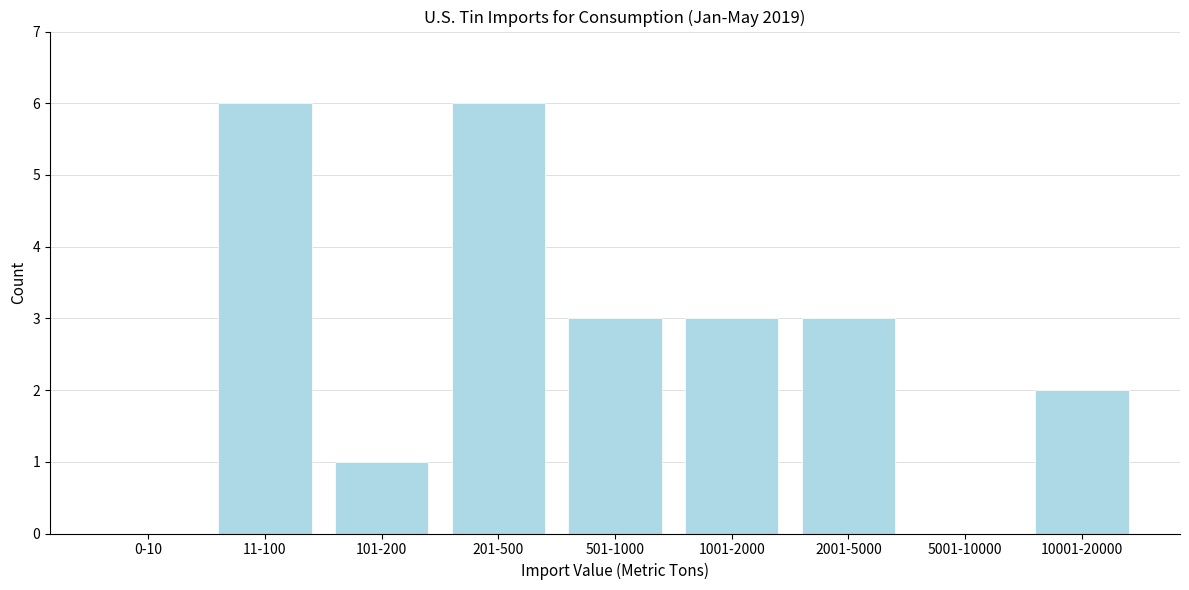

Reading right to left, what are all the values shown in this chart?

10001-20000=2	5001-10000=0	2001-5000=3	1001-2000=3	501-1000=3	201-500=6	101-200=1	11-100=6	0-10=0